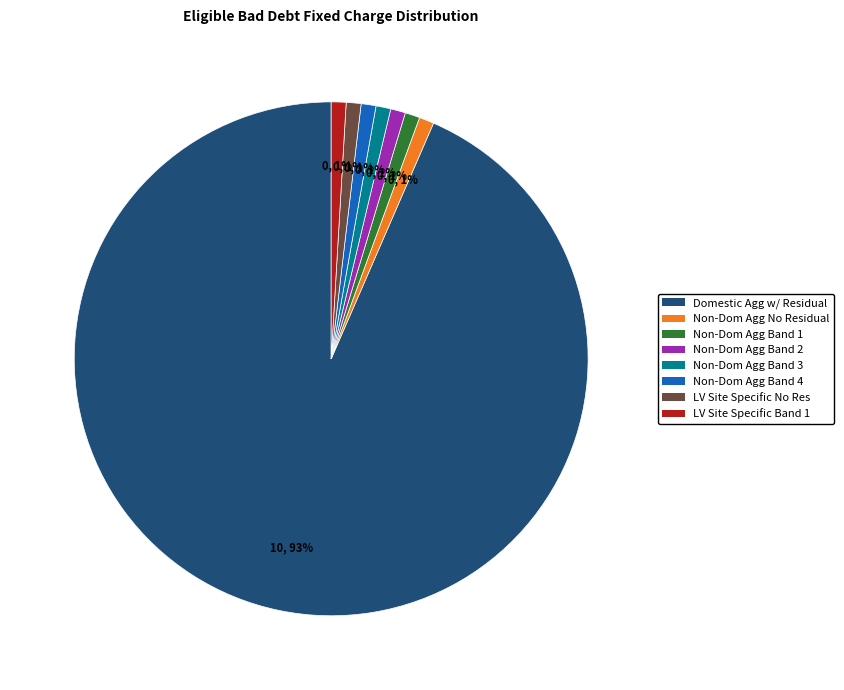

What is the largest slice in the pie chart?

Domestic Agg w/ Residual